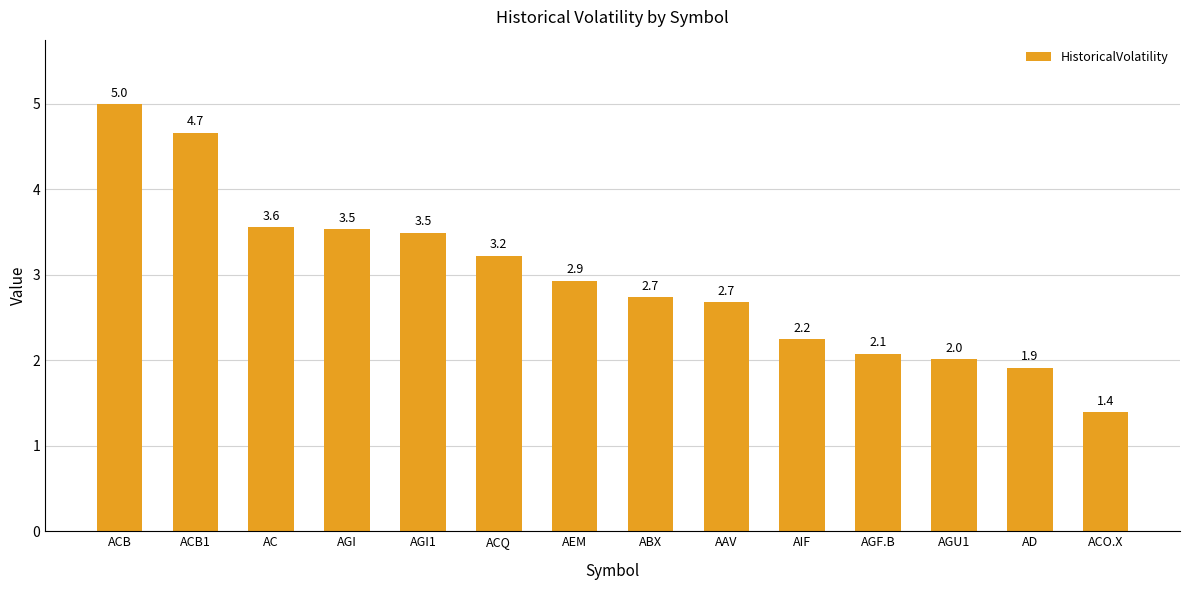

Reading left to right, transcribe all the data shown in this chart.

ACB=5.0	ACB1=4.7	AC=3.6	AGI=3.5	AGI1=3.5	ACQ=3.2	AEM=2.9	ABX=2.7	AAV=2.7	AIF=2.2	AGF.B=2.1	AGU1=2.0	AD=1.9	ACO.X=1.4